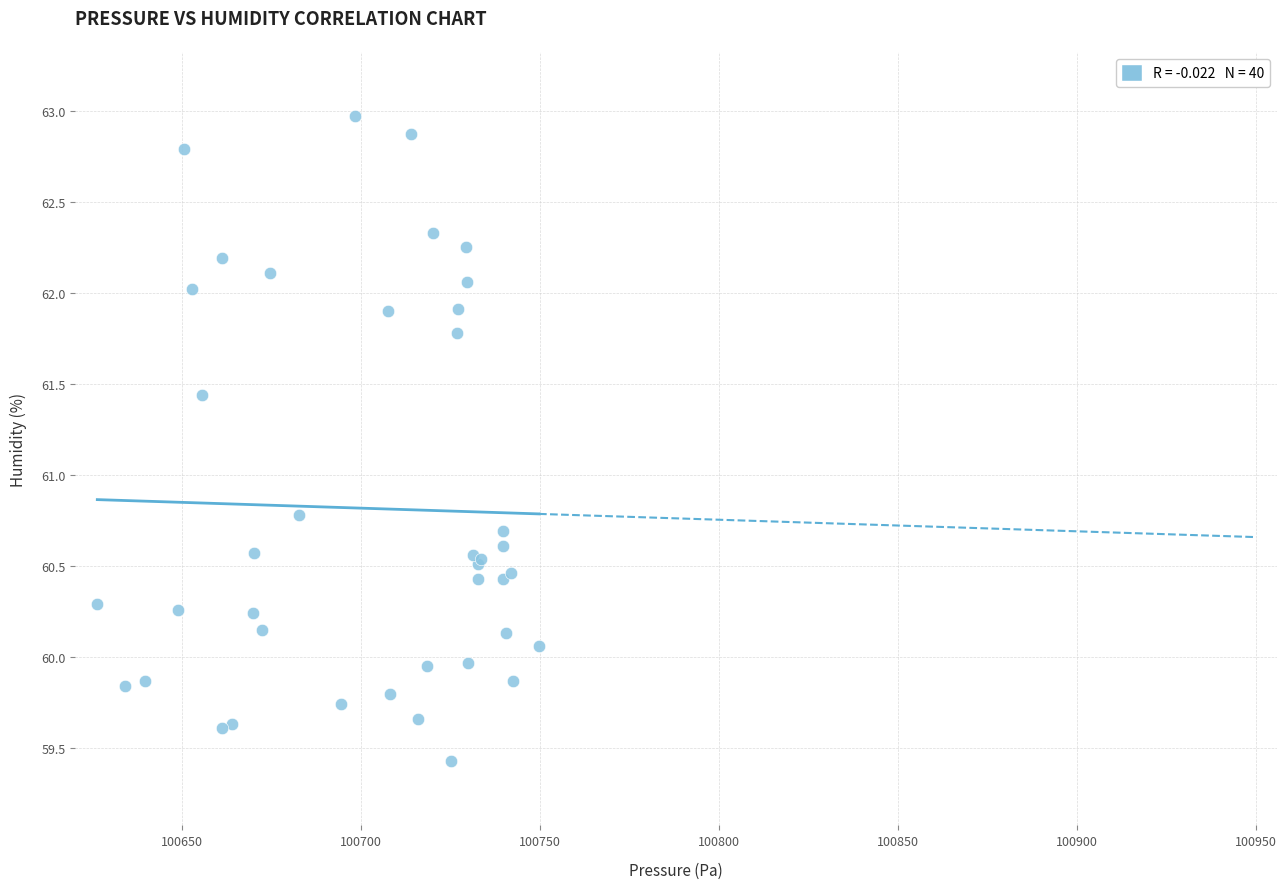

What Y value in the scatter plot is closest to 61?

60.8